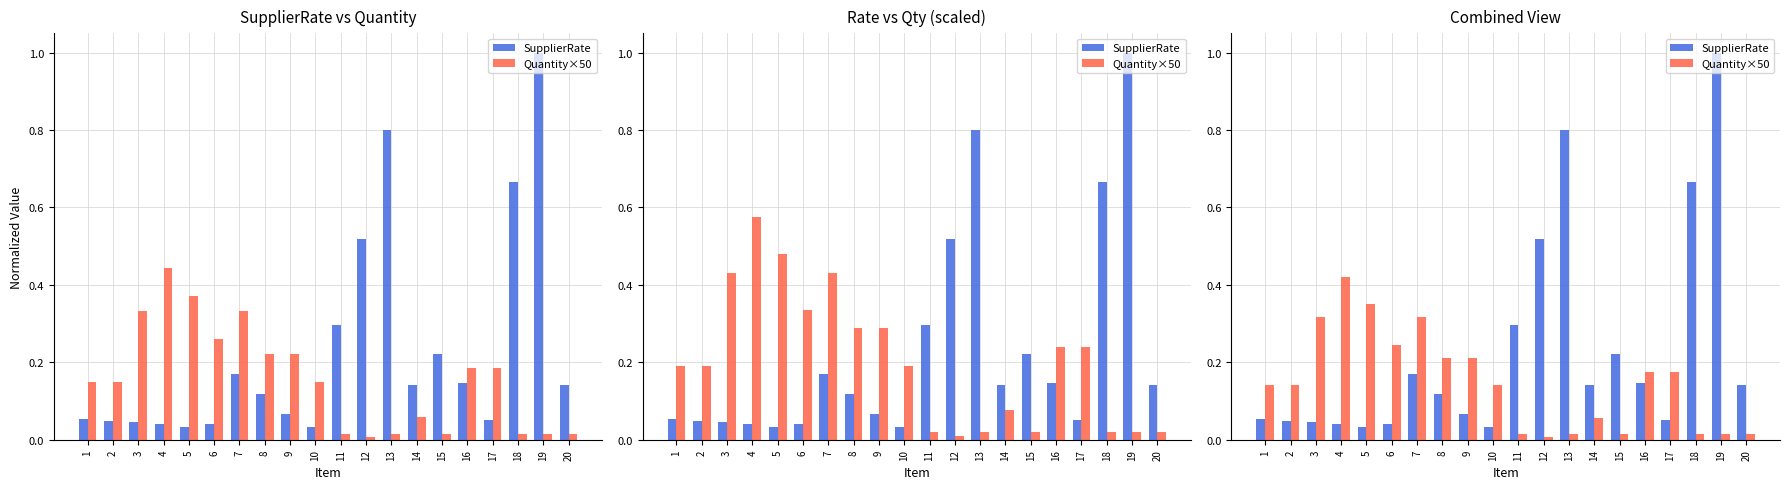

Which label corresponds to the smallest value in the chart?

12